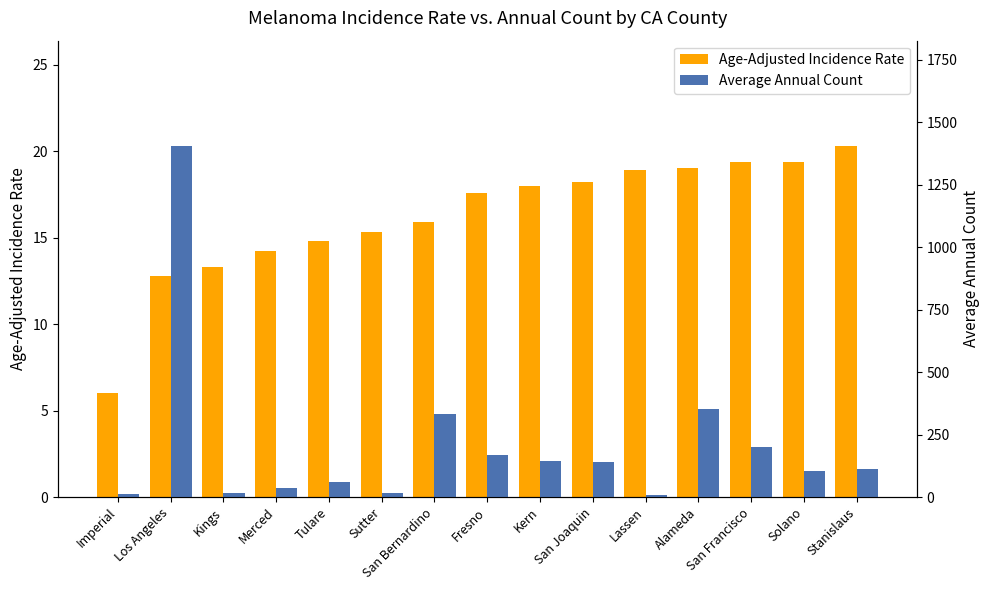

Is the value of Average Annual Count at Kings greater than the value of Age-Adjusted Incidence Rate at Imperial?

Yes